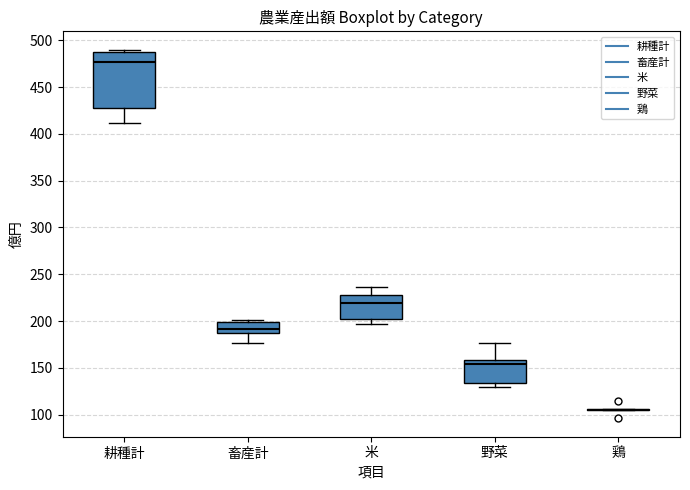

Where does the median line of the box for 耕種計 sit on the y-axis? The values are not printed on the chart, so give them approximately, as read against the axis.

475